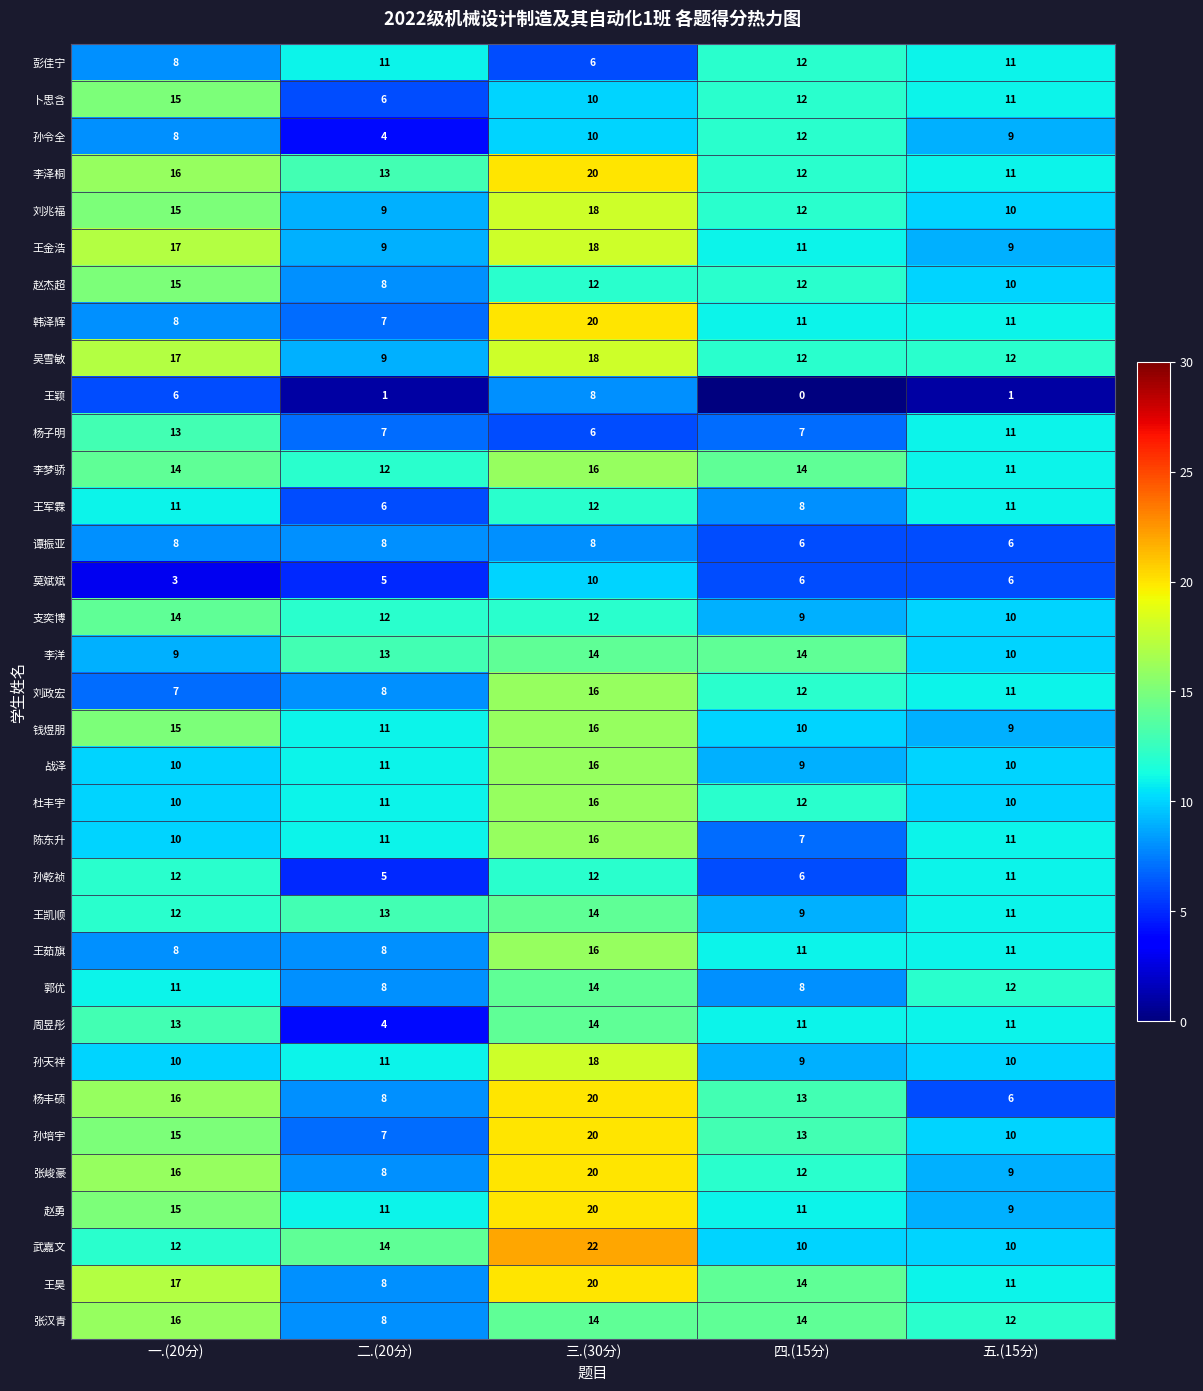

At how many categories does at least one series exceed 20?

1